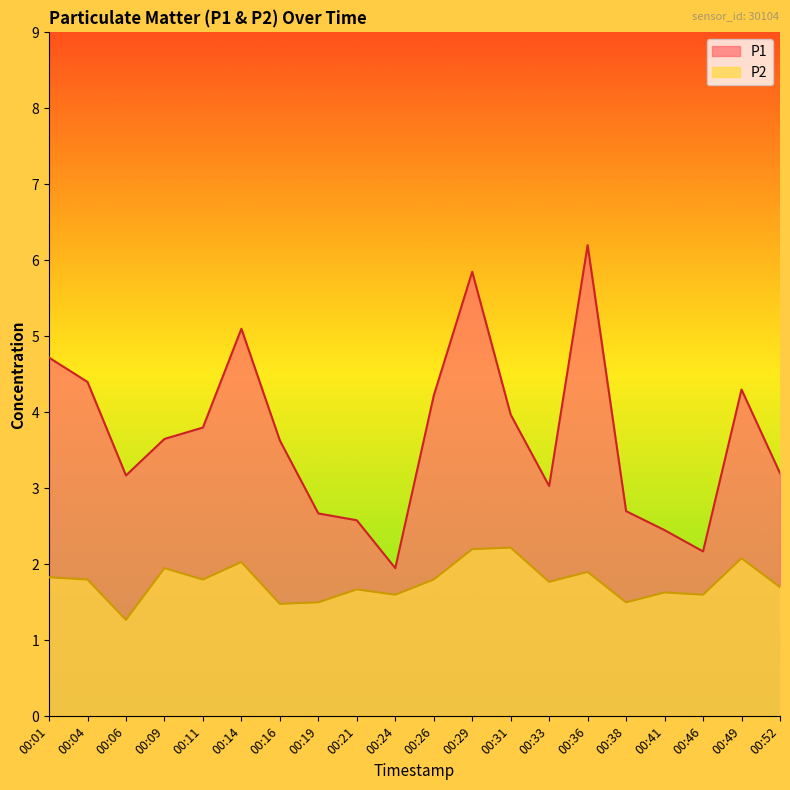

Count the number of data series in this chart.

2